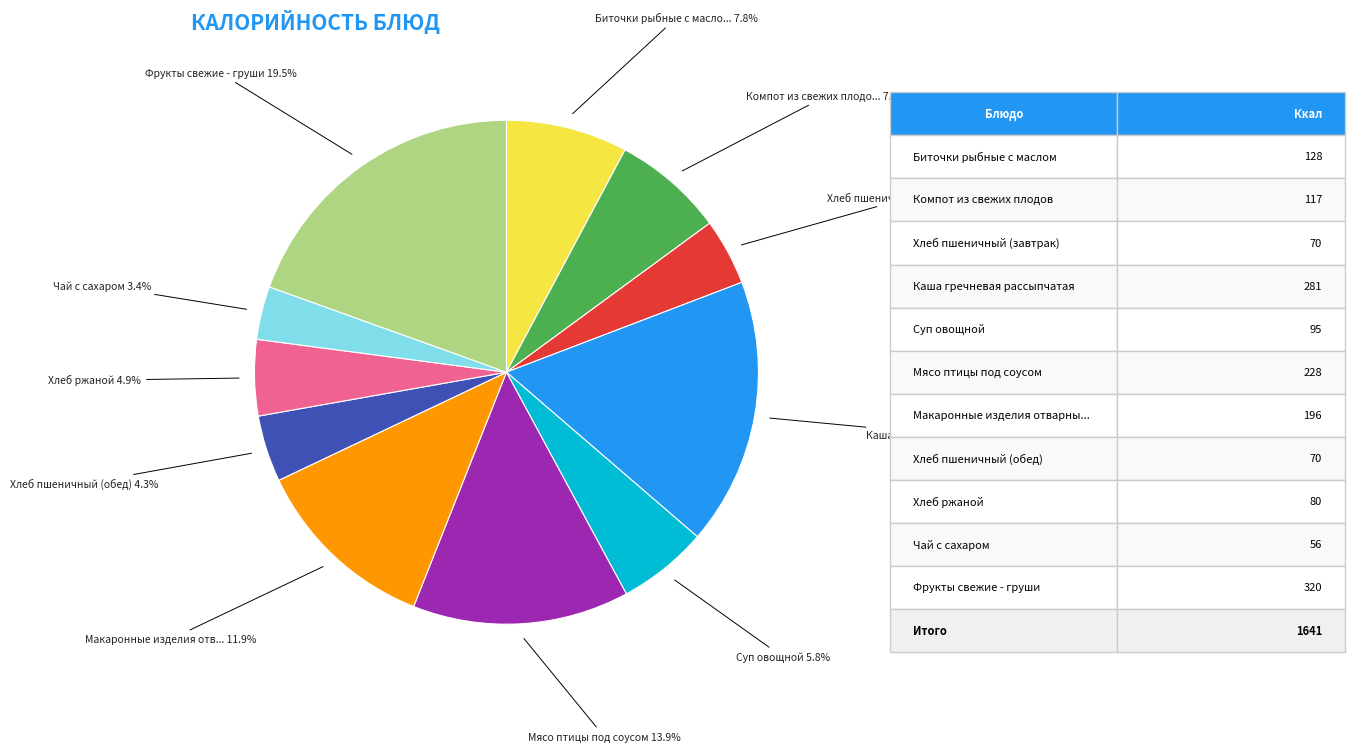

Is there any slice that represents more than half of the pie?

No